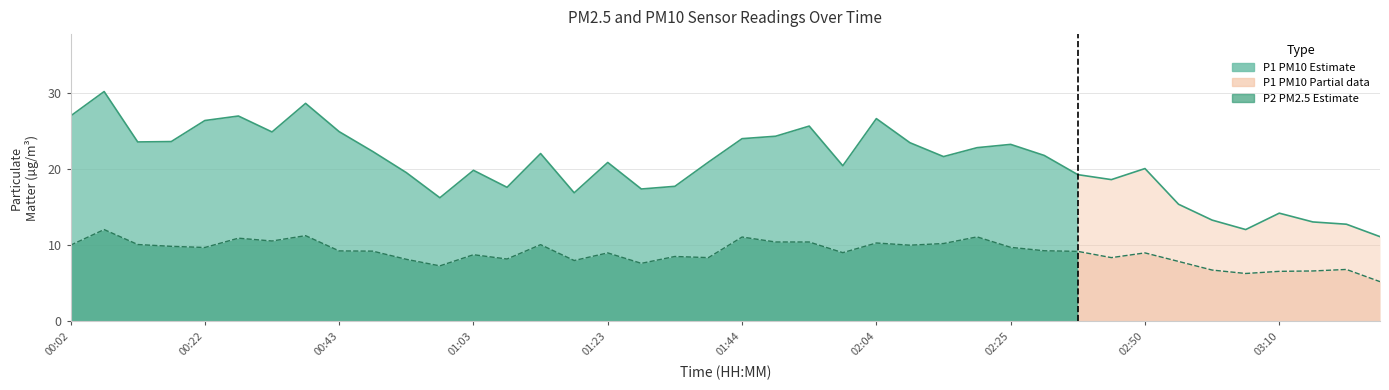

Reading left to right, transcribe all the data shown in this chart.

P1: 26.9	30.1	23.5	23.6	26.3	26.9	24.8	28.6	24.9	22.3	19.5	16.2	19.8	17.6	22.0	16.9	20.8	17.4	17.7	20.9	23.9	24.3	25.6	20.4	26.6	23.4	21.6	22.8	23.2	21.8	19.2	18.6	20.0	15.3	13.3	12.0	14.2	13.0	12.7	11.1
P2: 10.0	12.0	10.1	9.8	9.7	10.9	10.5	11.2	9.2	9.2	8.1	7.3	8.7	8.2	10.1	8.0	9.0	7.6	8.5	8.3	11.1	10.4	10.4	9.0	10.3	10.0	10.2	11.1	9.7	9.2	9.2	8.3	9.0	7.8	6.7	6.3	6.5	6.6	6.8	5.2